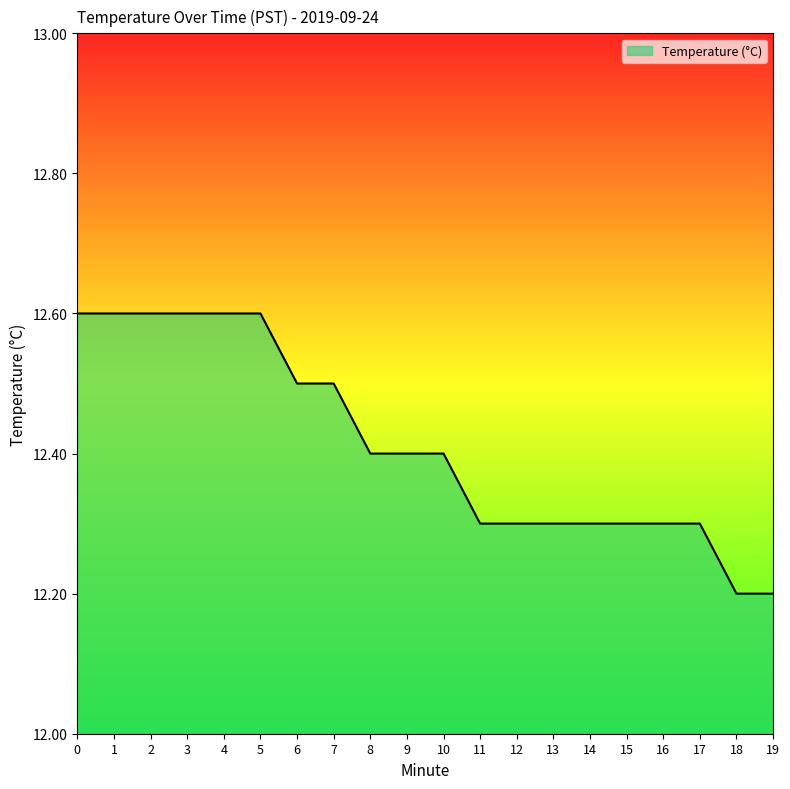

What is the change in value from 4 to 6?

-0.1